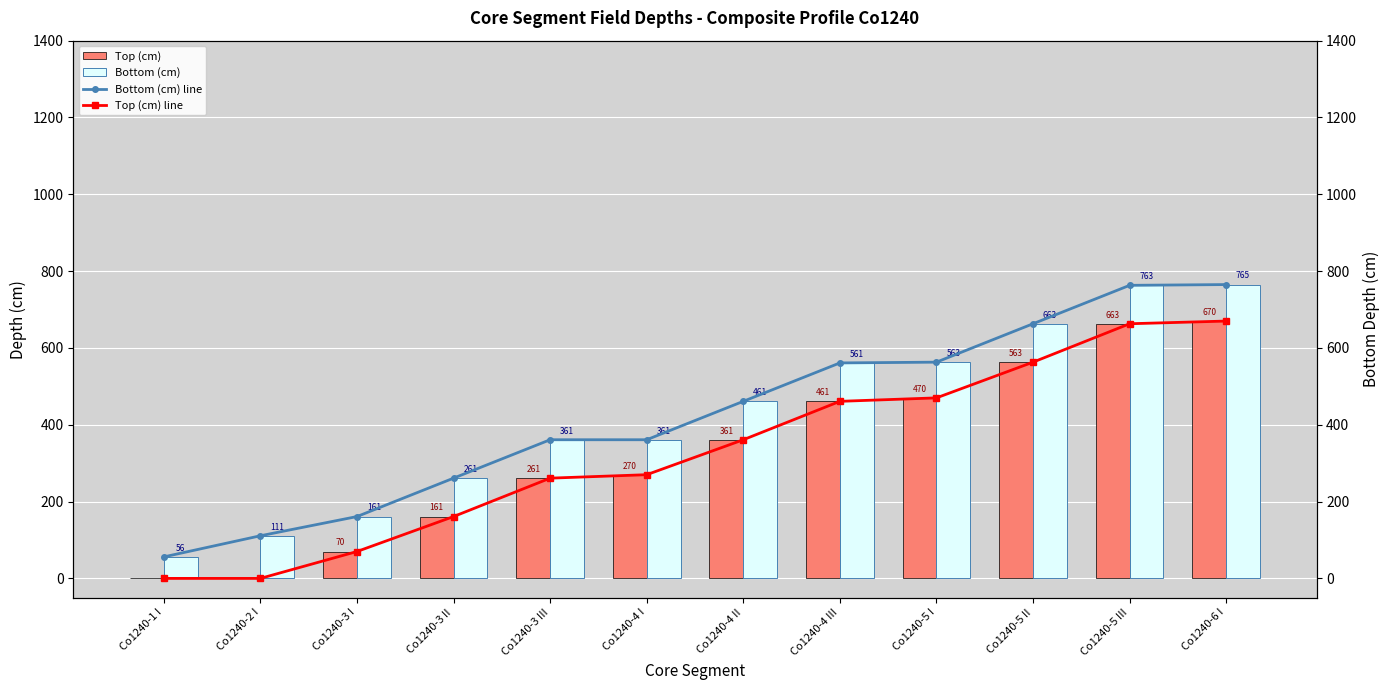

Count the number of categories in the chart.

12